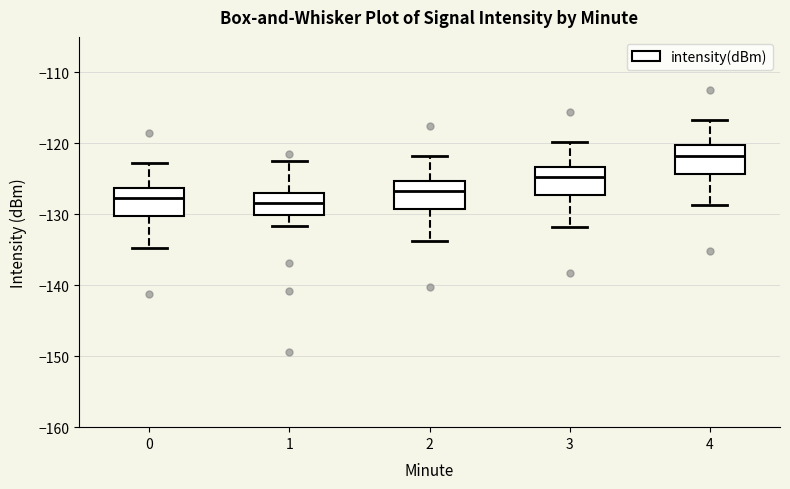

Reading left to right, read every box against the y-axis: the position of its median line, the range the box covers, and the ends of its whiskers. The values are not printed on the chart, so give them approximately, as read against the axis.

0: median -128, box -130 to -126, whiskers -135 to -123
1: median -128, box -130 to -127, whiskers -132 to -123
2: median -127, box -129 to -125, whiskers -134 to -122
3: median -125, box -127 to -123, whiskers -132 to -120
4: median -122, box -124 to -120, whiskers -129 to -117